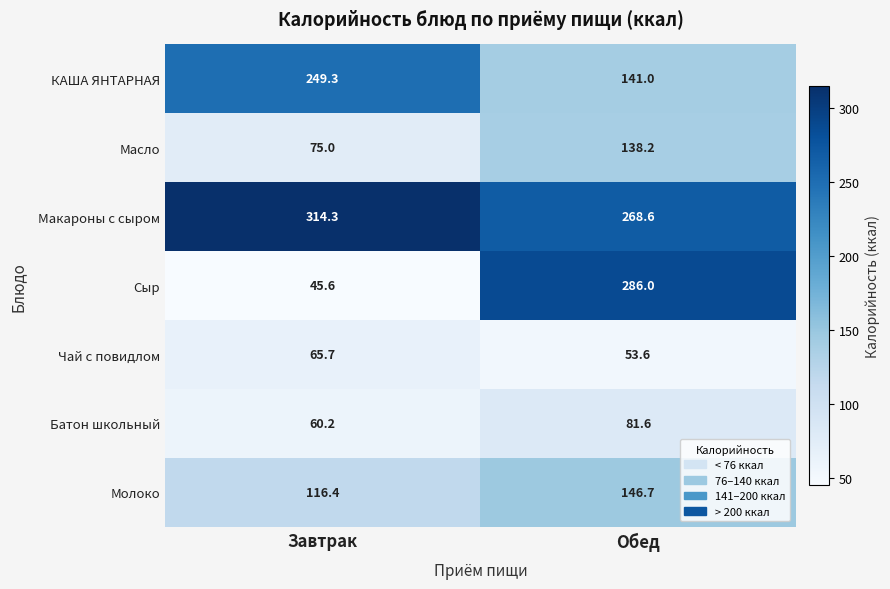

What is the average value of the Макароны с сыром series?

291.5